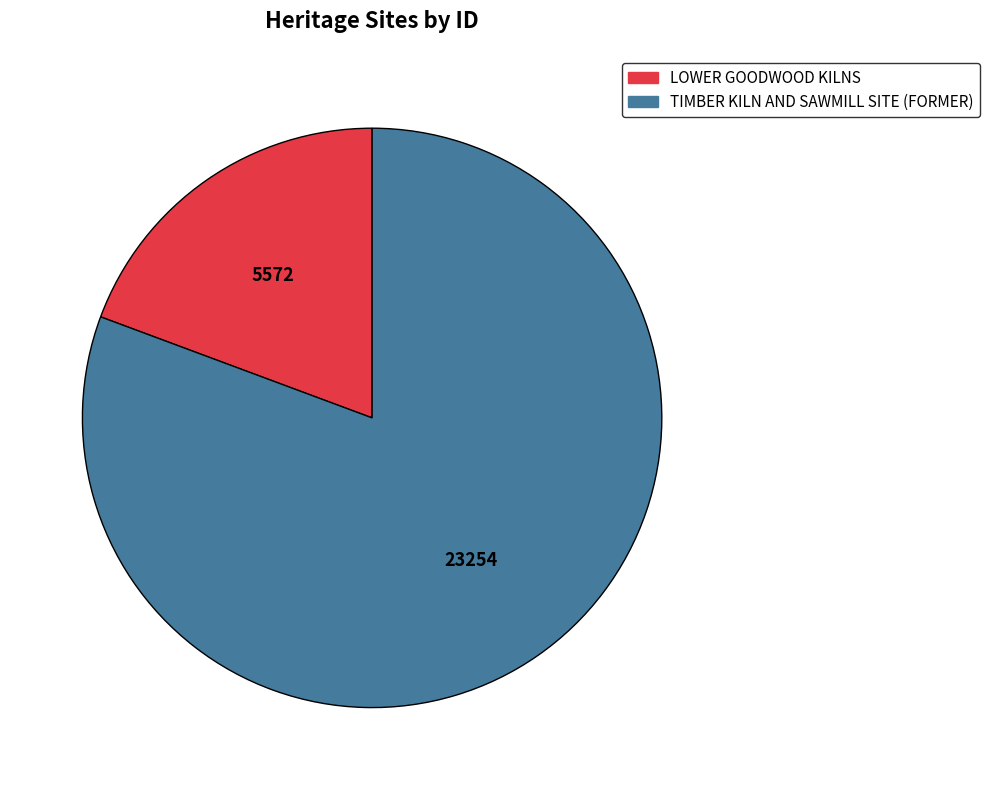

Rank the categories by value from highest to lowest.

TIMBER KILN AND SAWMILL SITE (FORMER), LOWER GOODWOOD KILNS